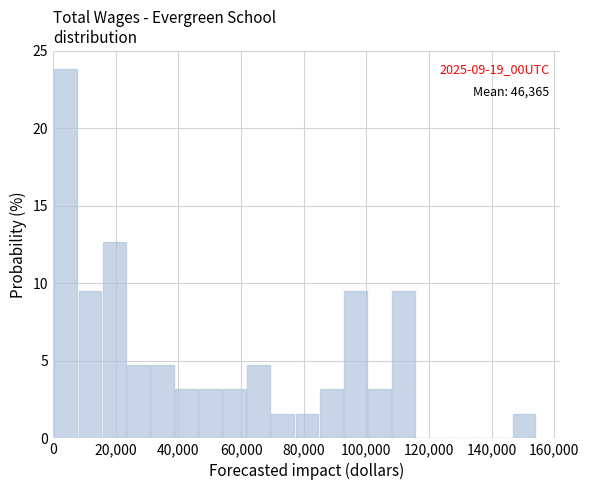

Read against the x-axis, roughly where is the centre of the tallest bar?

4000